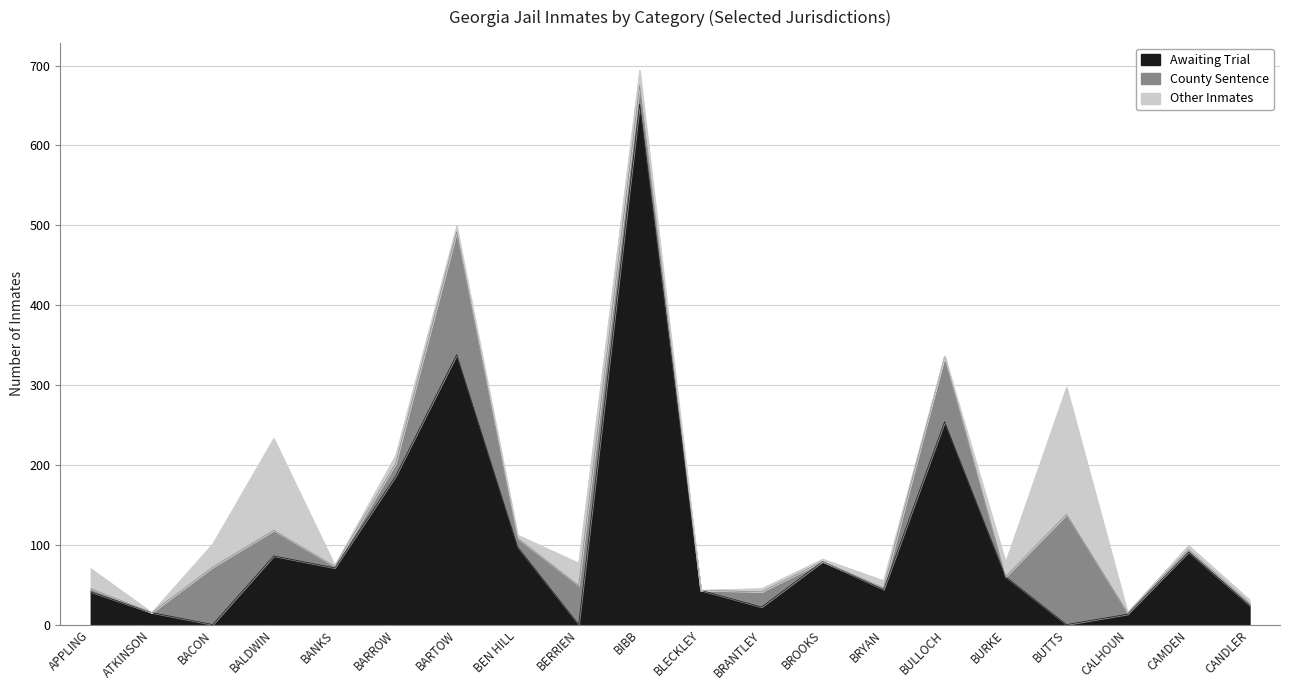

What is the average value of the County Sentence series?

31